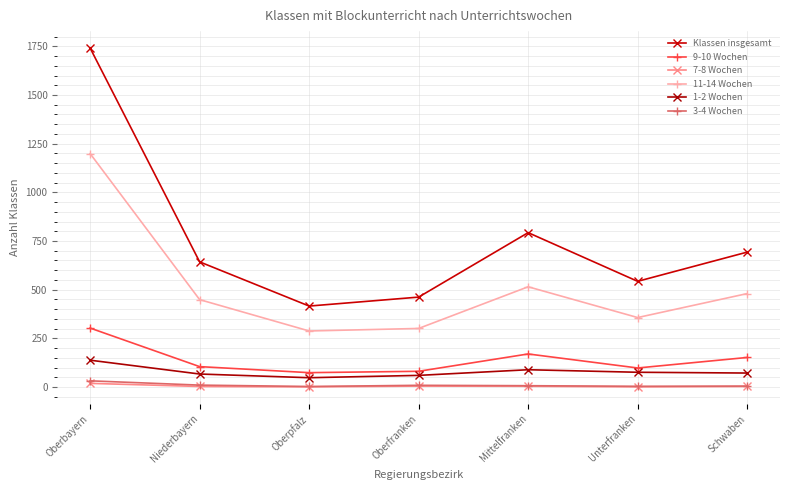

What is the value of the 11-14 Wochen point at the 3rd from the left?

288